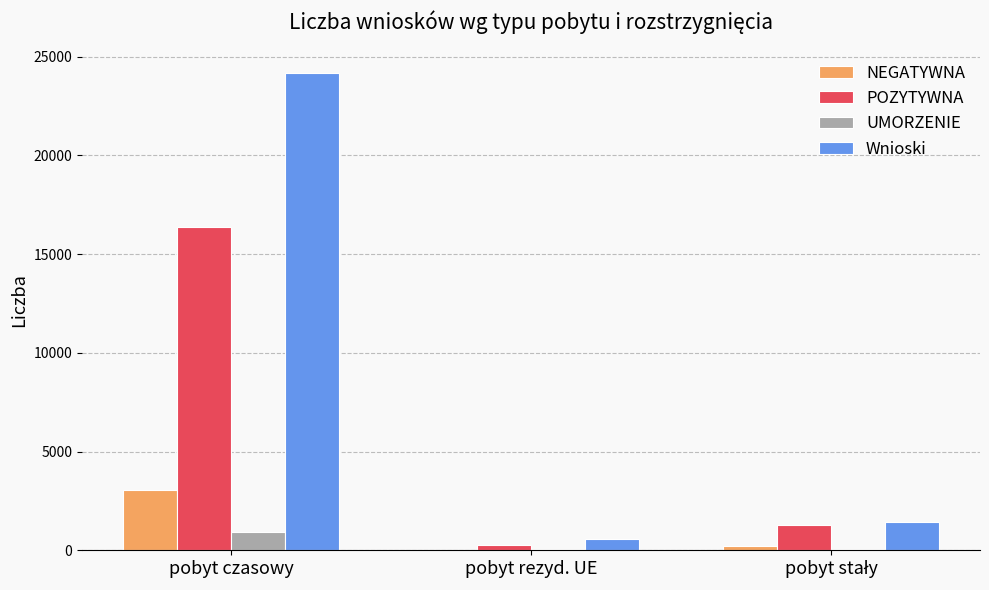

Is it true that NEGATYWNA equals 5468 at pobyt czasowy?

False